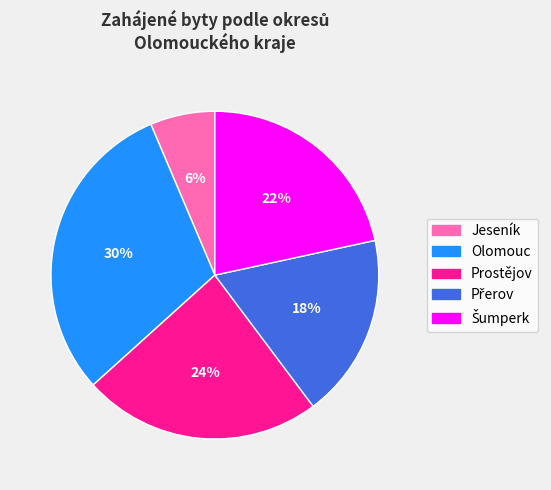

Does any single category account for the majority?

No